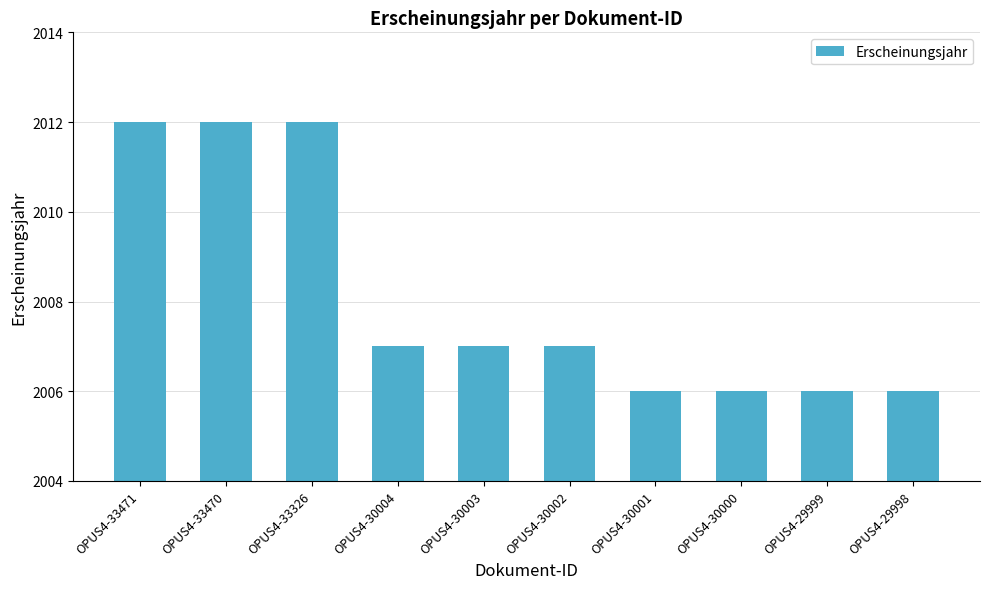

What is the average value?

2008